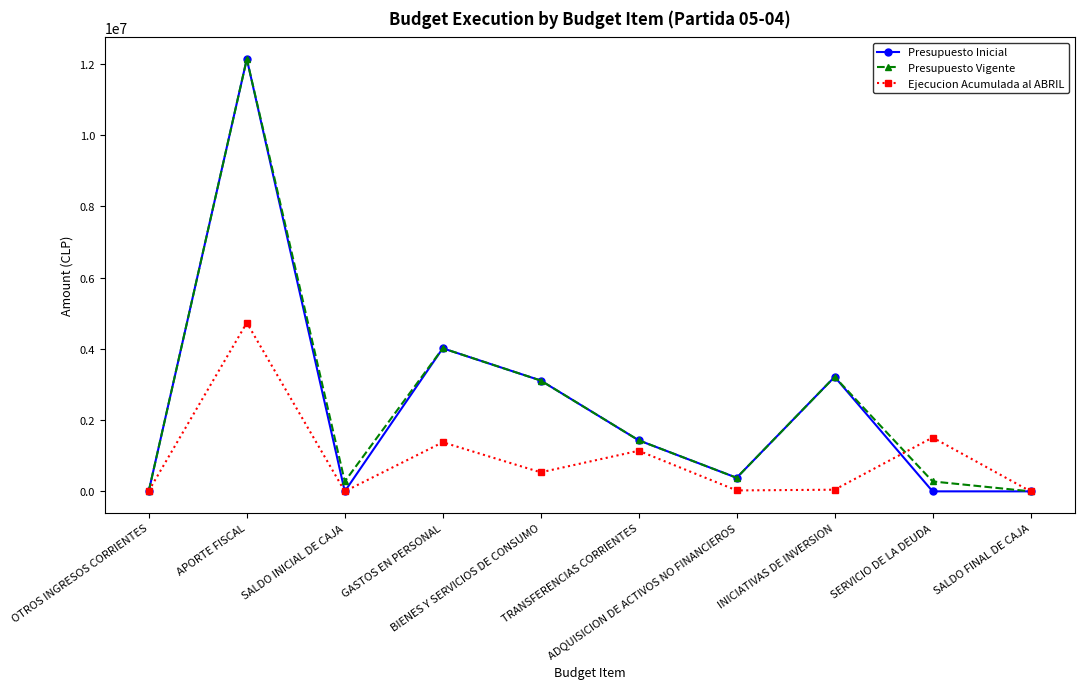

What is the label of the 8th point from the right?

SALDO INICIAL DE CAJA